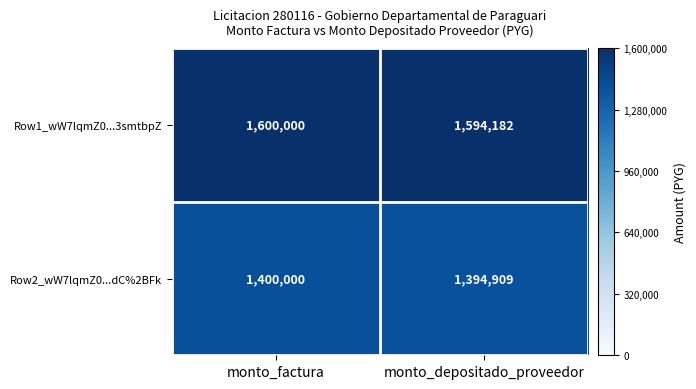

Which series changed the most between monto_factura and monto_depositado_proveedor?

Row1_wW7lqmZ0...3smtbpZ